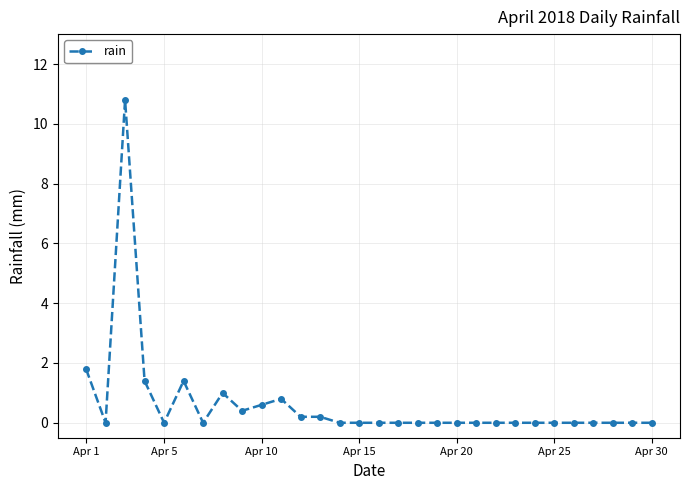

What is the maximum value shown in the chart?

10.8